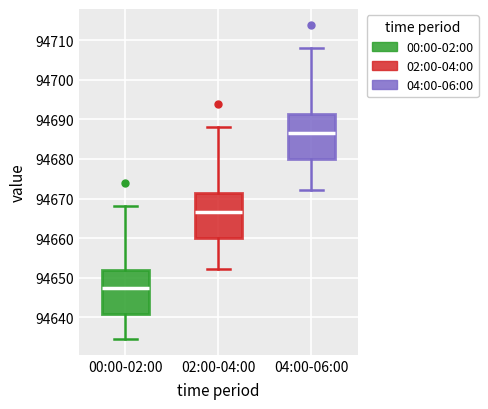

Which box's median line is the highest?

04:00-06:00